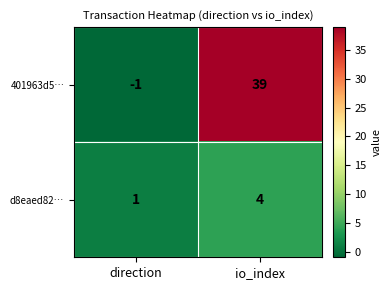

At which label is 401963d5… closest to 19?

direction